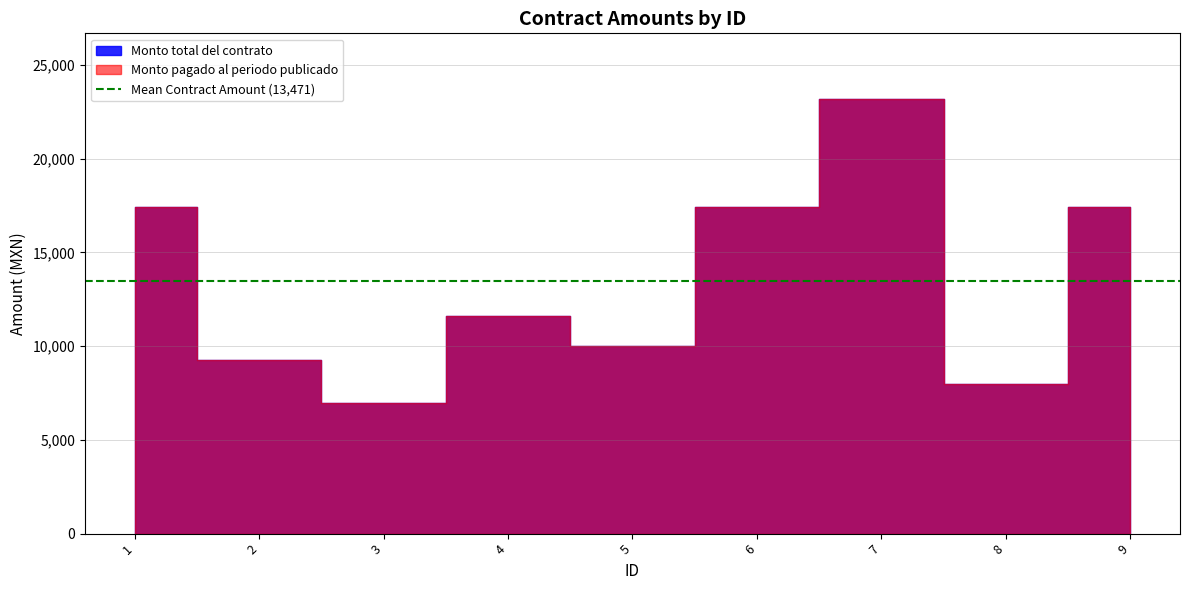

How many distinct data groups are displayed?

2